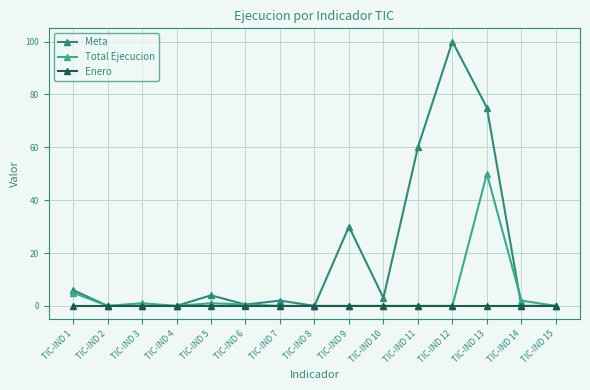

True or false: Enero and Total Ejecucion intersect in this chart.

False